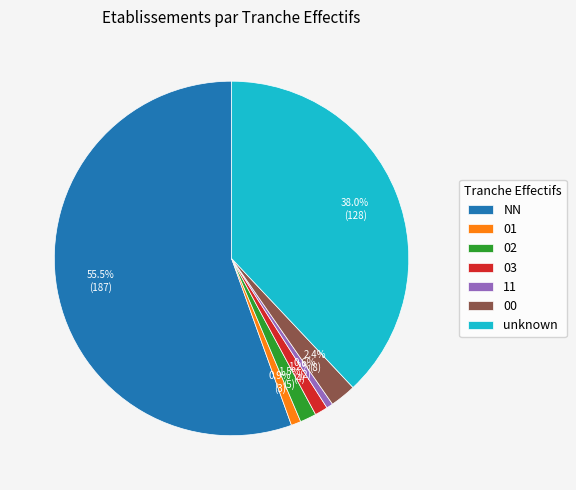

To the nearest percent, what is the difference between the largest and smallest slice percentages?

55%